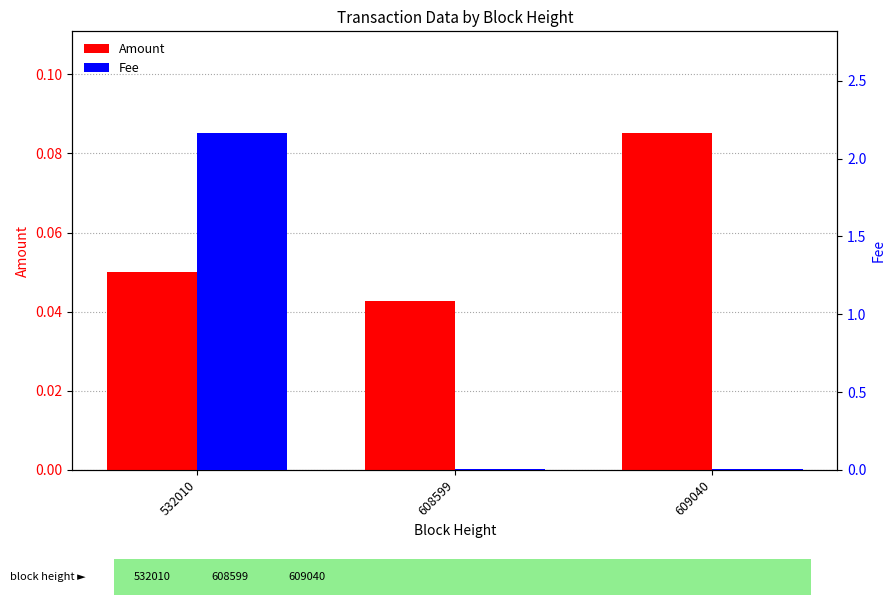

Which series has the largest range (max minus min)?

Fee